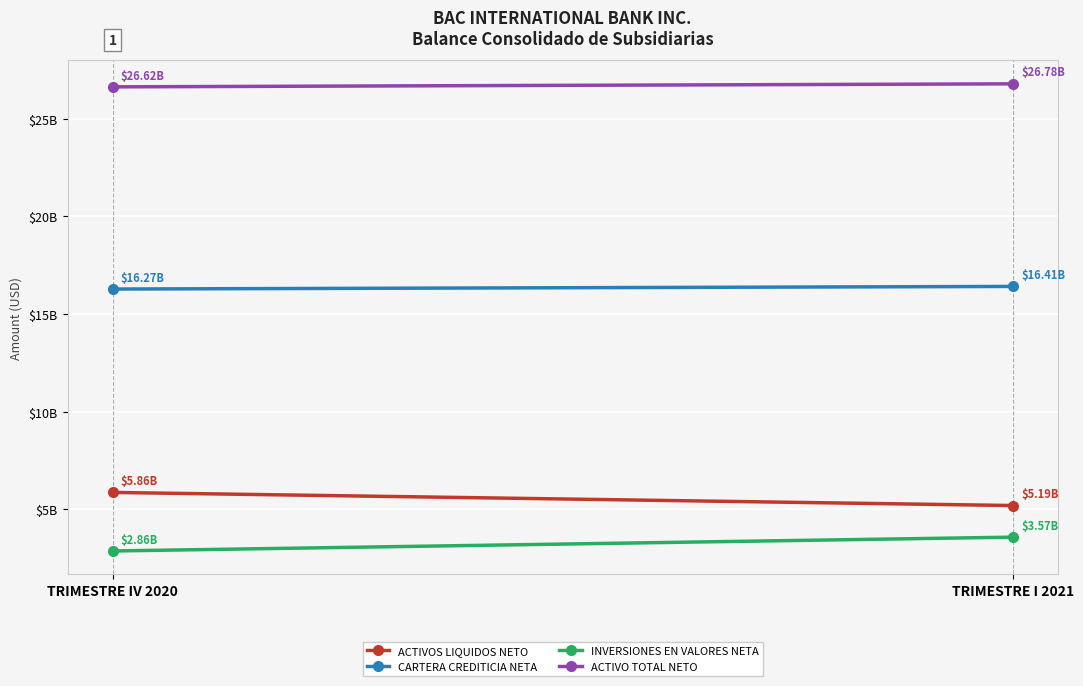

What is the label of the 2nd point from the right?

TRIMESTRE IV 2020